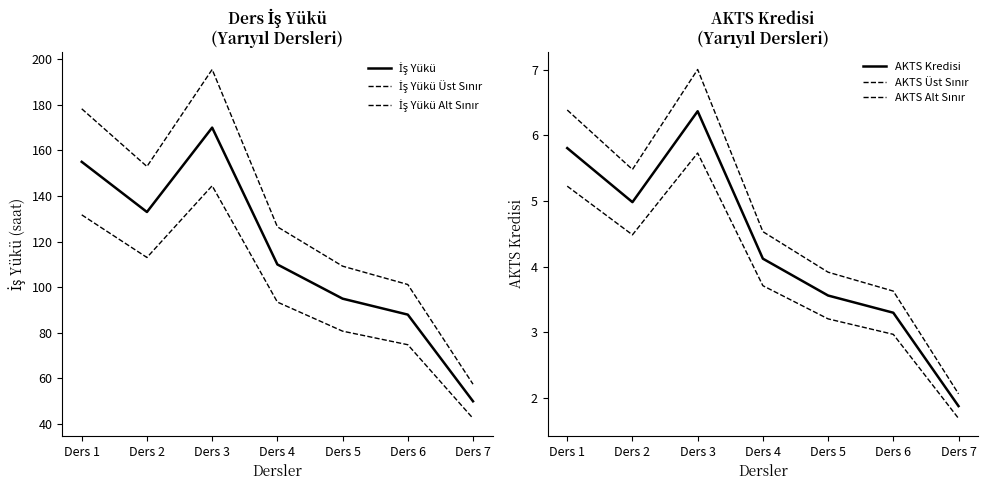

Which series has the largest total across all categories?

İş Yükü Üst Sınır